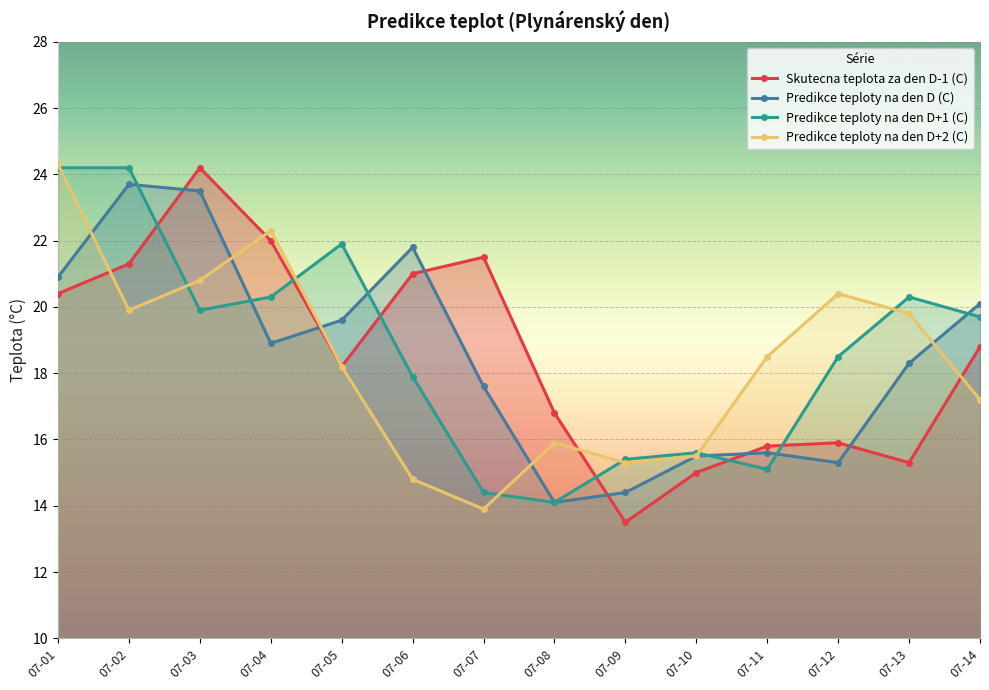

How many series are shown in this chart?

4